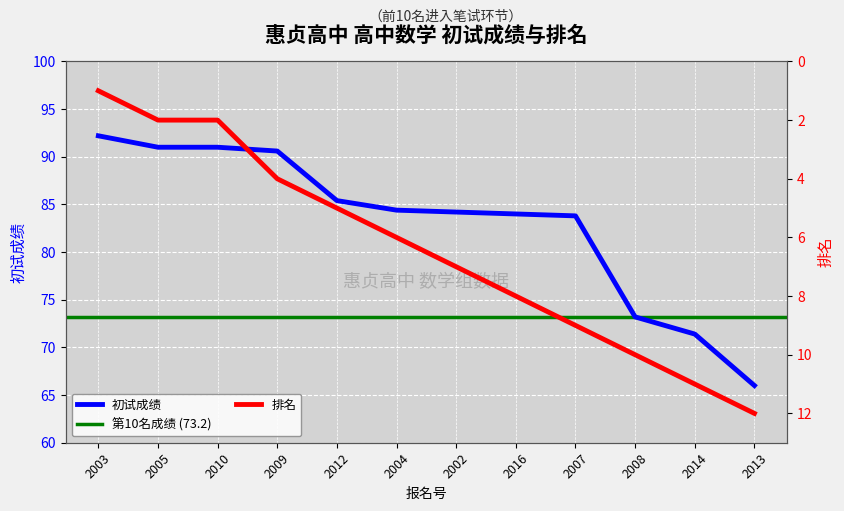

Reading left to right, extract all data points from this chart.

2003=92.2	2005=91.0	2010=91.0	2009=90.6	2012=85.4	2004=84.4	2002=84.2	2016=84.0	2007=83.8	2008=73.2	2014=71.4	2013=66.0